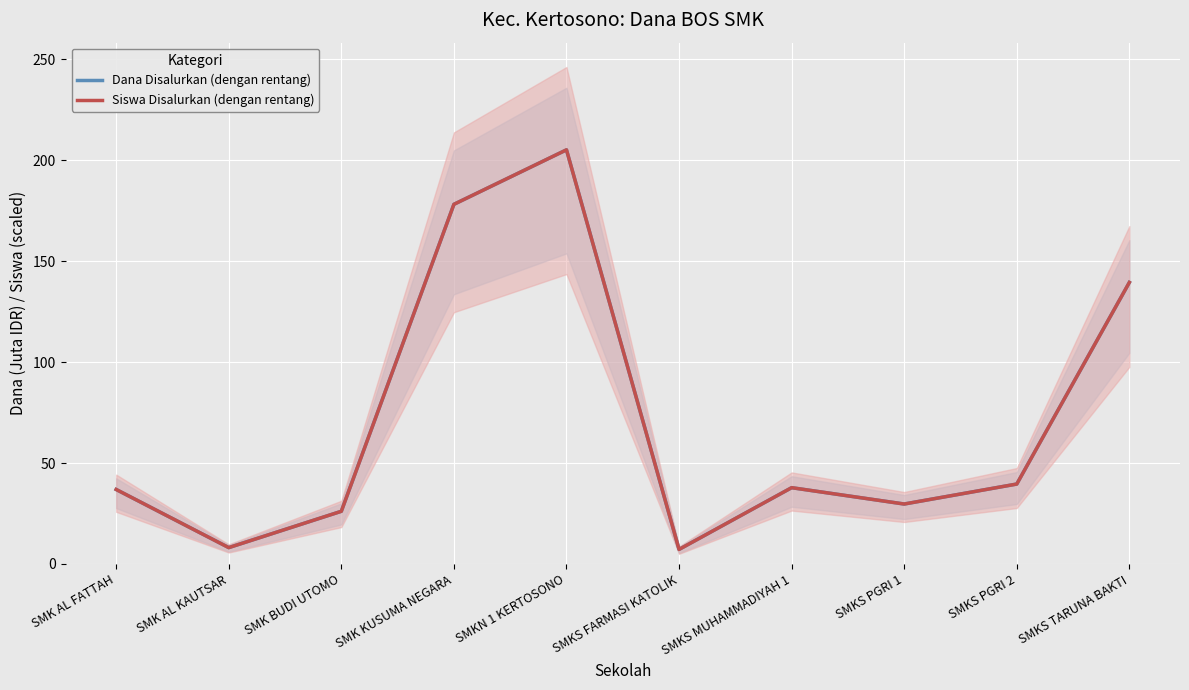

What is the lowest value of the Siswa Disalurkan (dengan rentang) series?

7.2